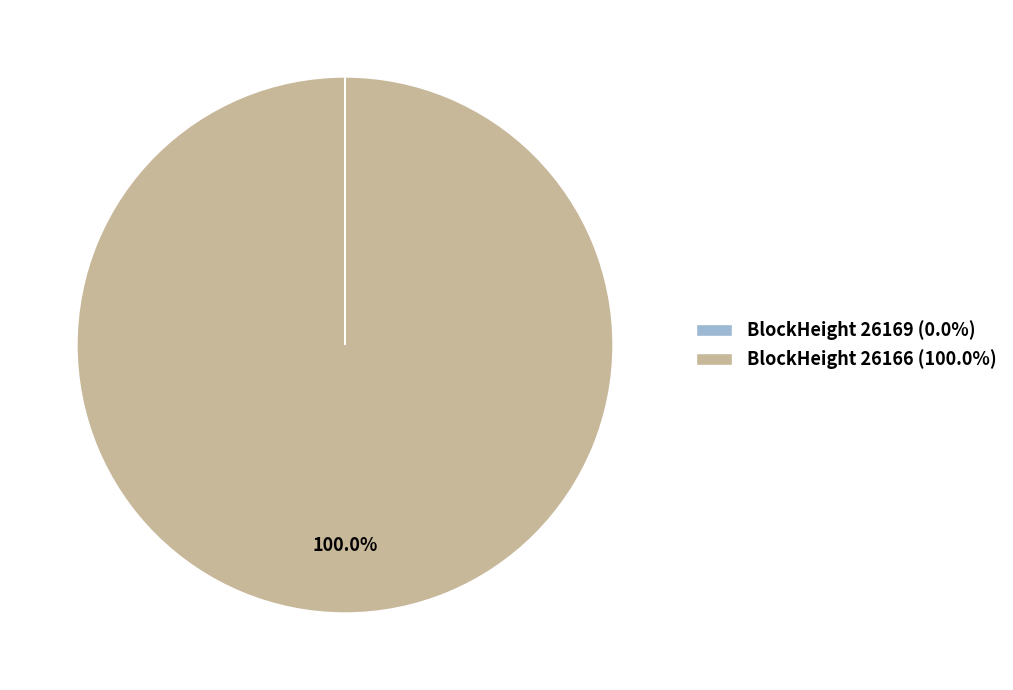

Is there a majority slice in this chart?

Yes